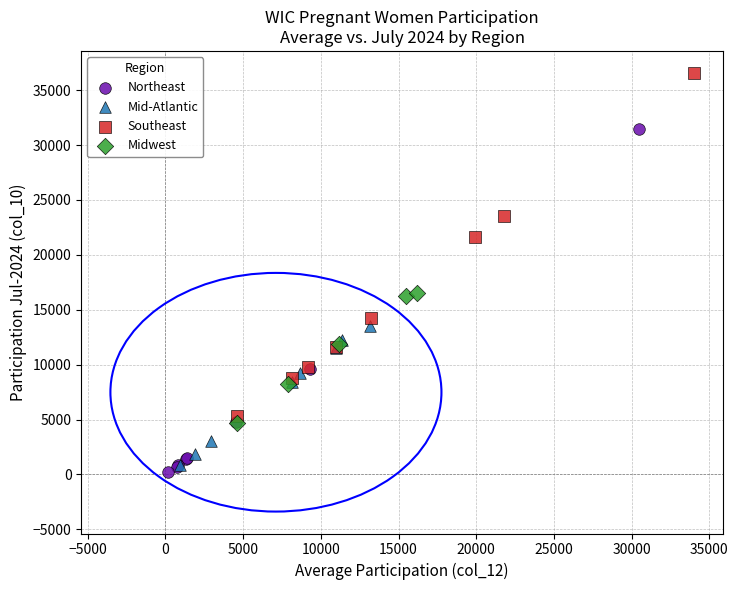

What are all the series names shown in the legend?

Northeast, Mid-Atlantic, Southeast, Midwest